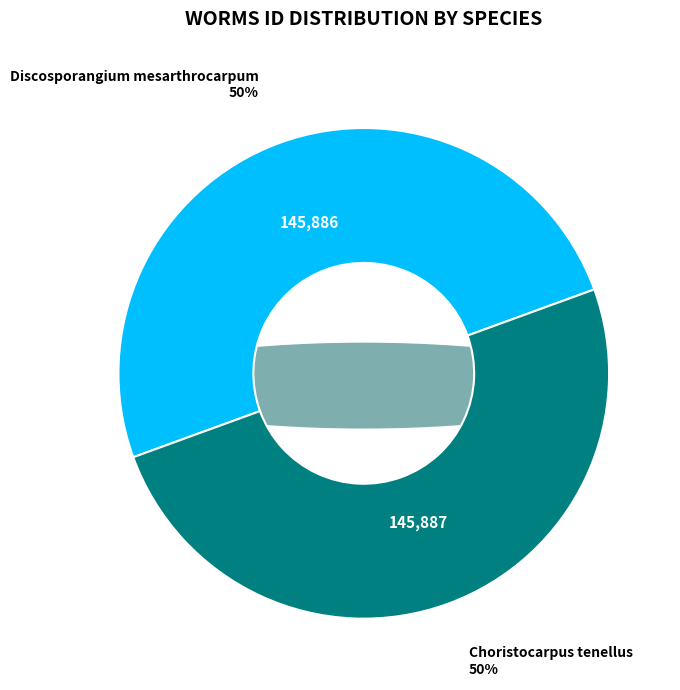

What portion of the pie excludes Choristocarpus tenellus (RCC7273)?

50.0%